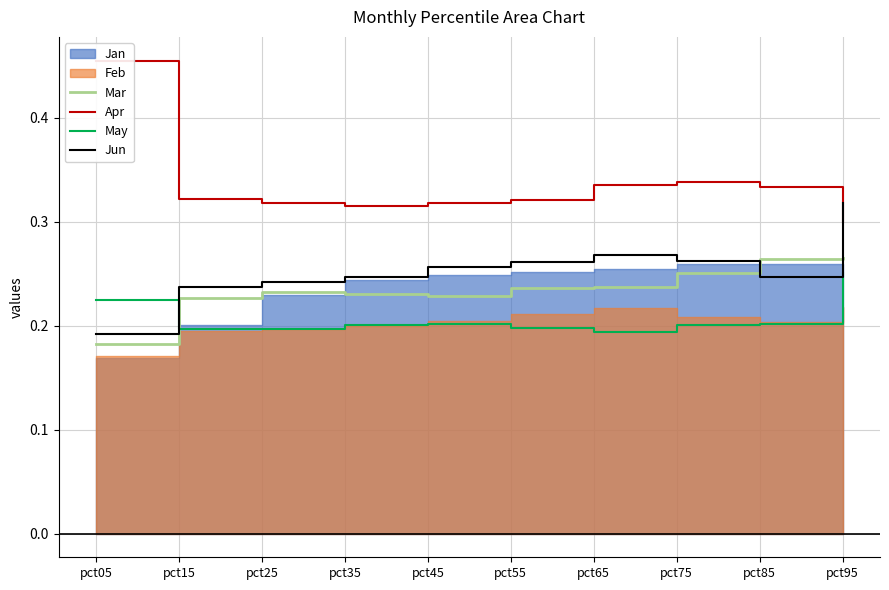

Is the value of Apr at pct95 greater than the value of May at pct95?

Yes